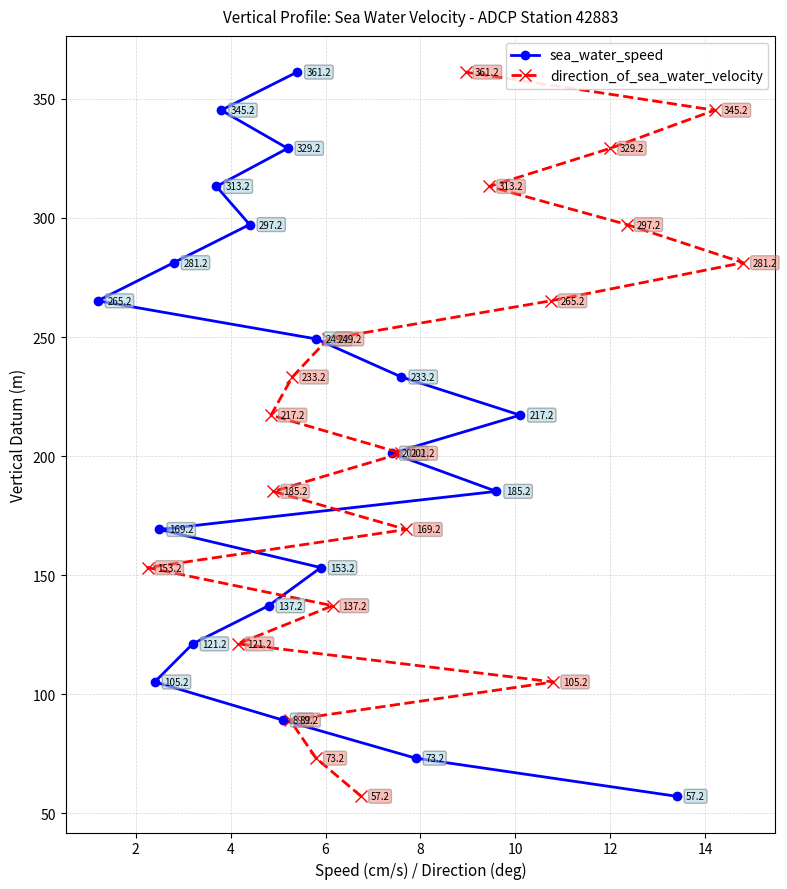

What is the value of the sea_water_speed point at the 13th from the left?

249.2